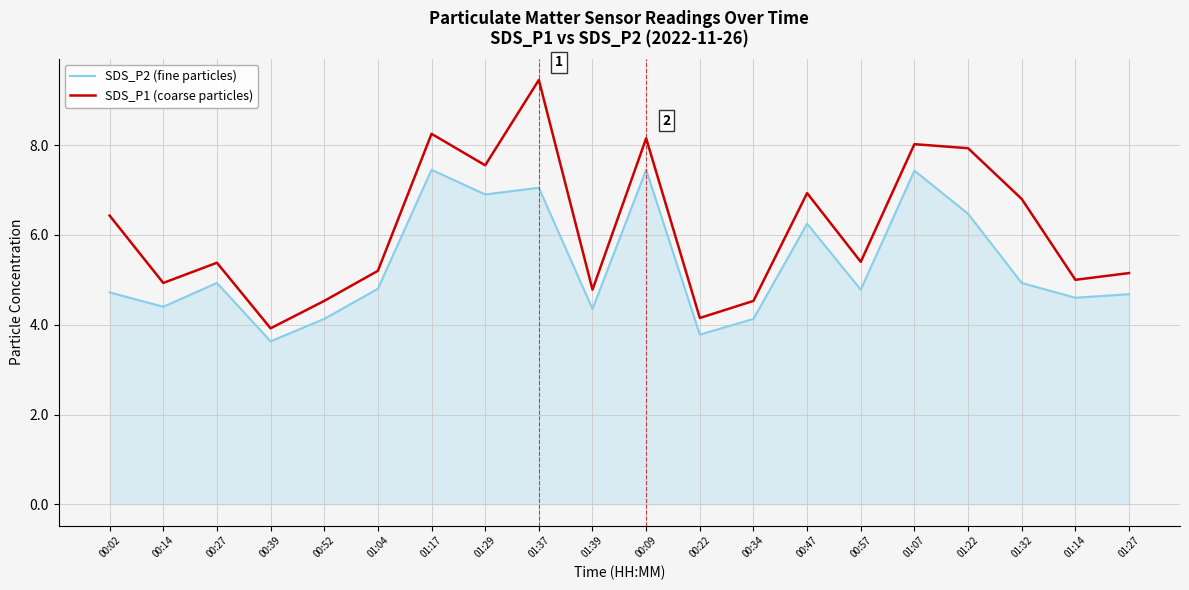

What is the sum of all SDS_P1 (coarse particles) values?

122.5